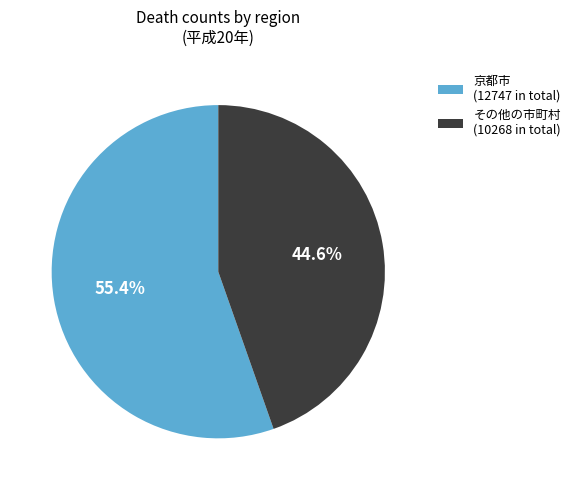

How many slices are in this pie chart?

2